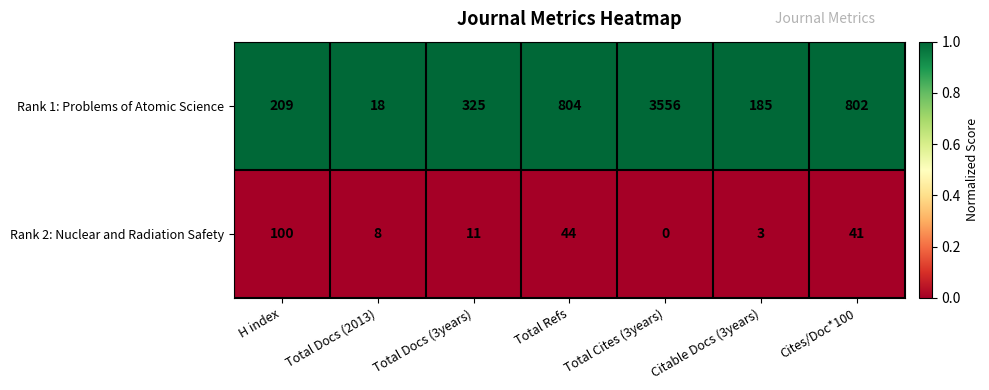

Which series has the widest spread of values?

Rank 1: Problems of Atomic Science